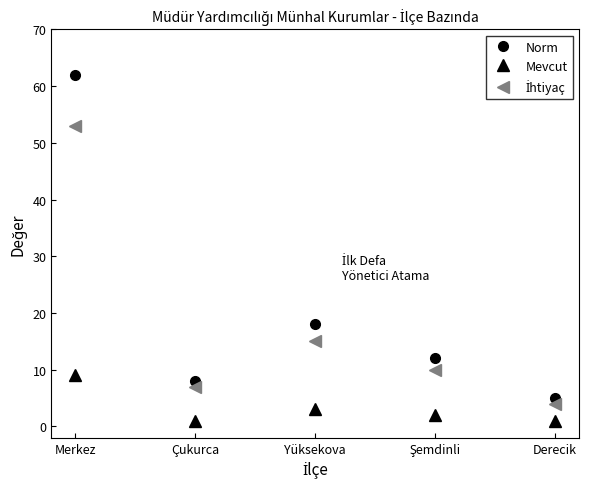

Count the number of categories in the chart.

5